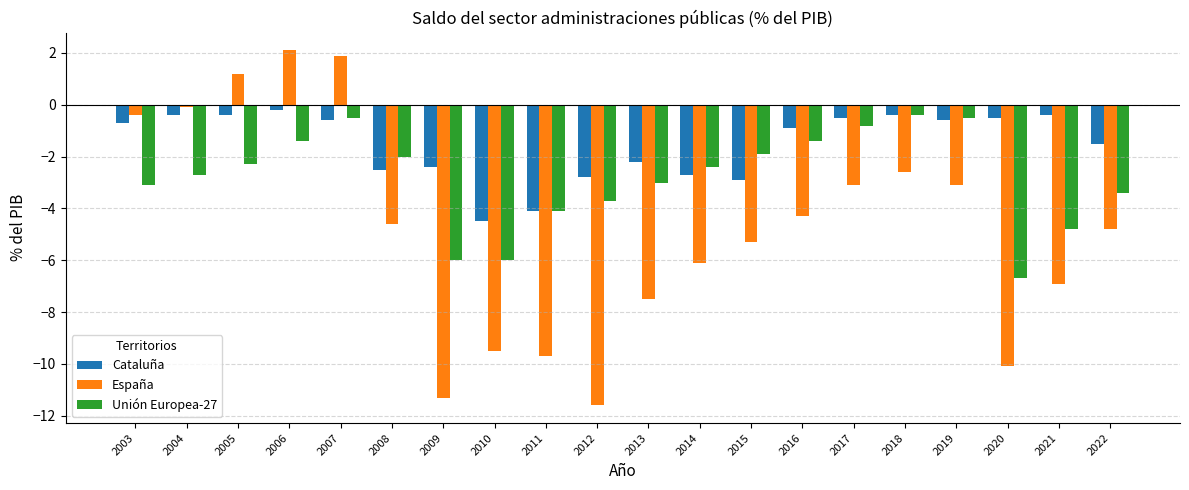

Which label corresponds to the smallest value in the chart?

2012